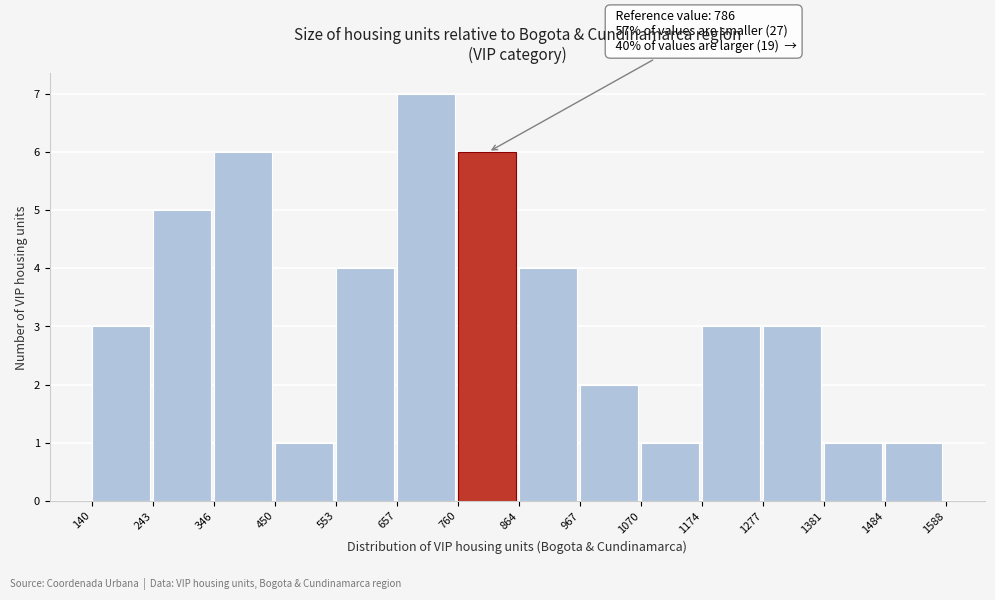

Which range on the x-axis has the tallest bar?

657 to 760